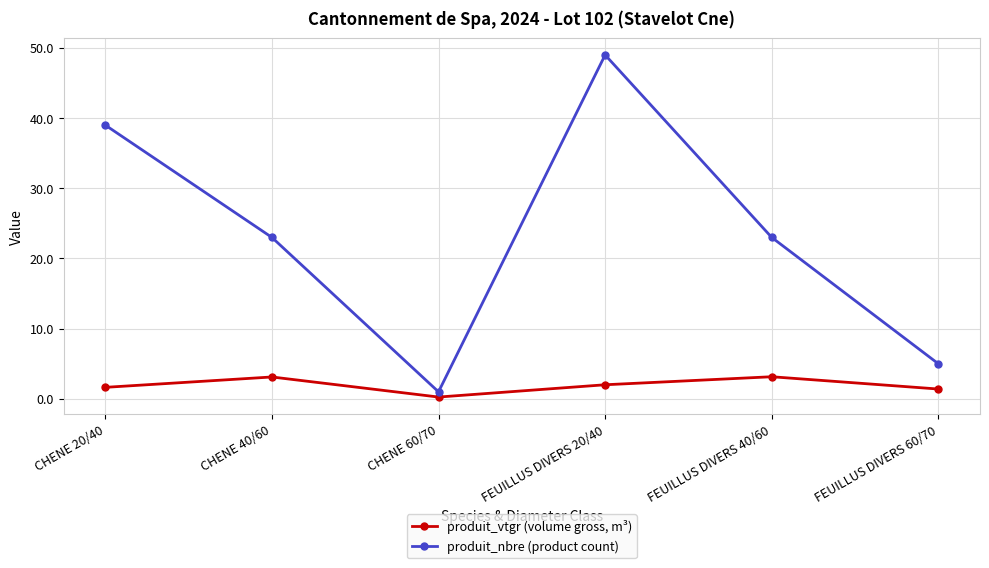

List the series in order of their overall mean, lowest first.

produit_vtgr (volume gross, m³), produit_nbre (product count)